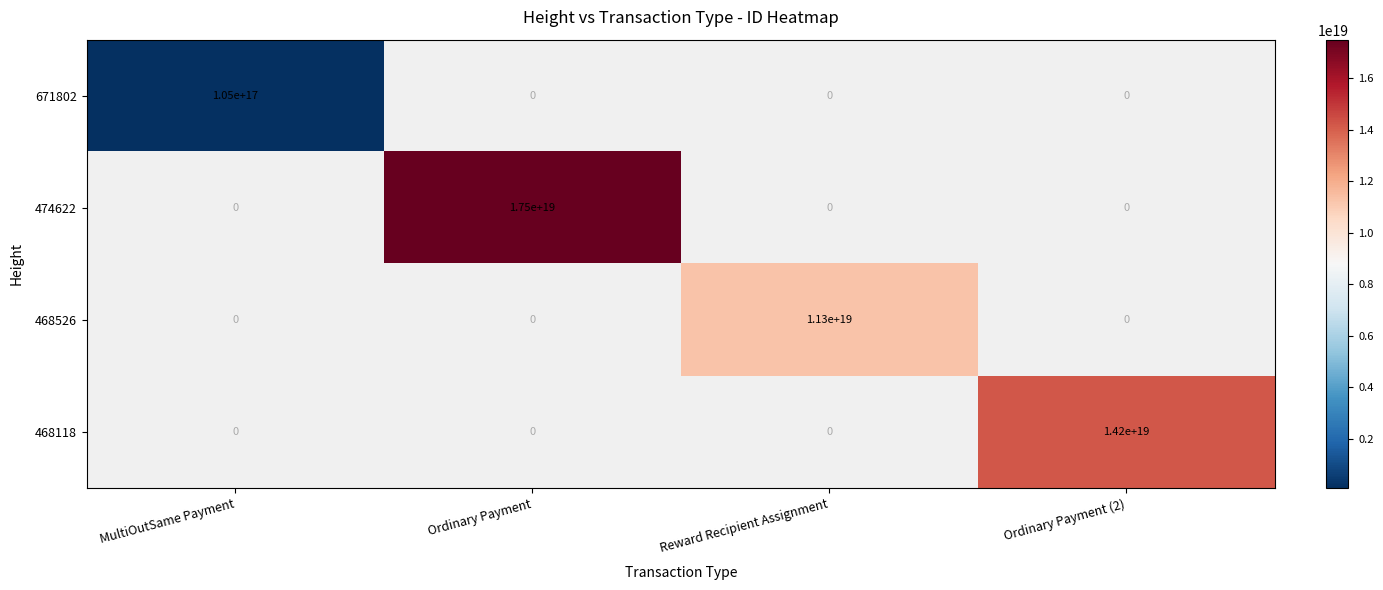

The 468526 series shows 11300000000000000000 at Reward Recipient Assignment. True or false?

True